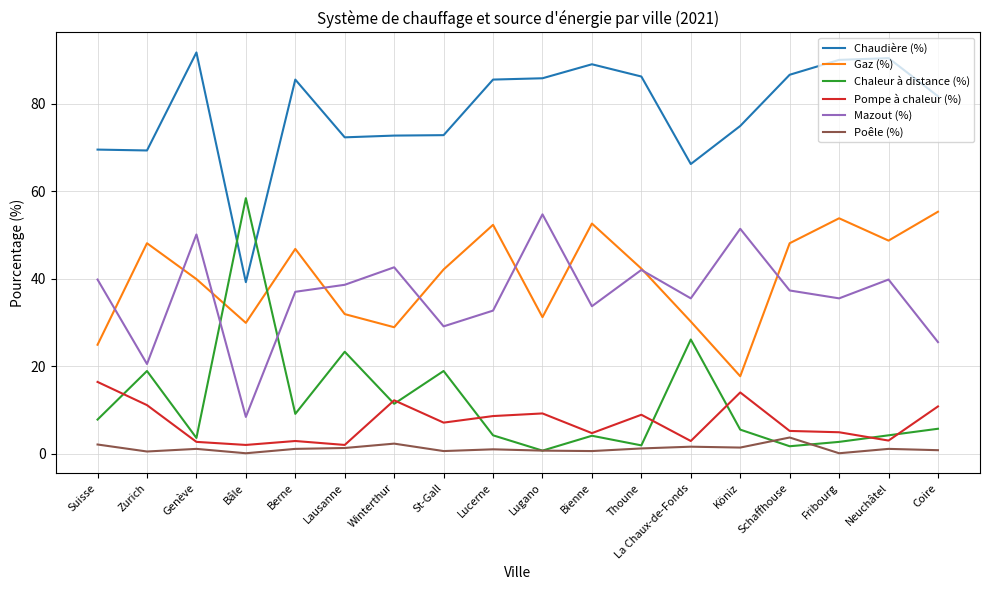

Is this an area chart (filled region under the line)?

No